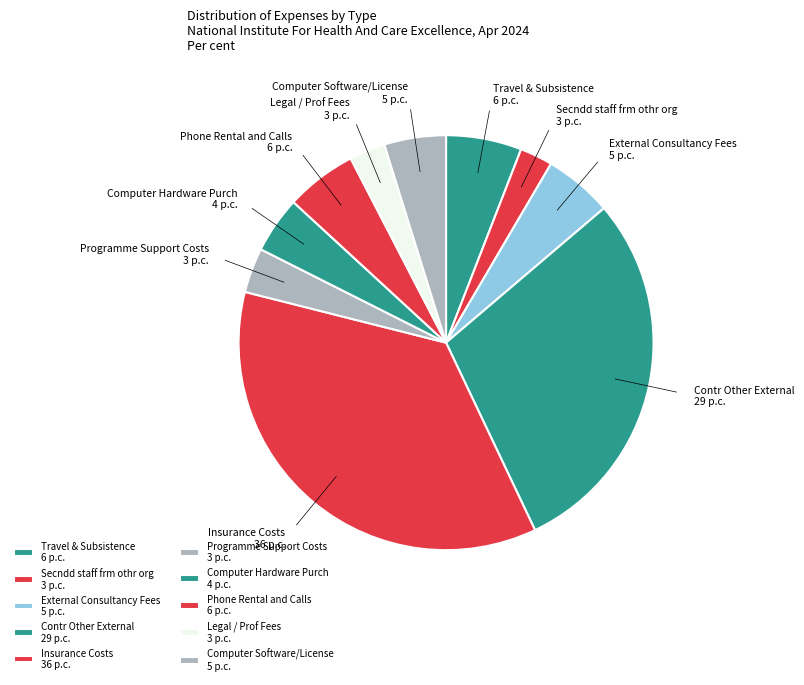

Do Insurance Costs and Phone Rental and Calls together represent more than half of the pie?

No